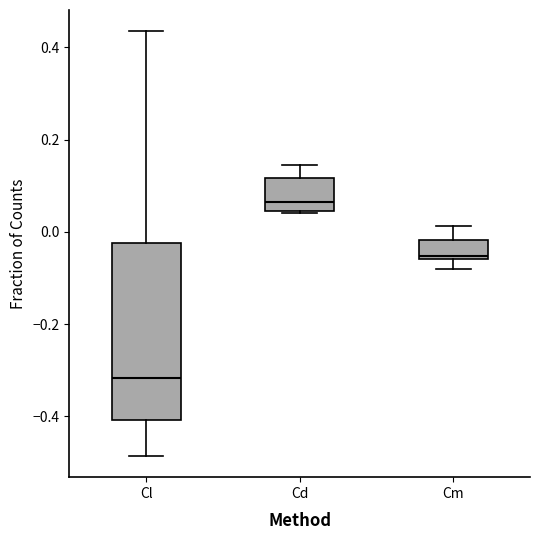

Where does the upper whisker of the box for Cm end on the y-axis? The values are not printed on the chart, so give them approximately, as read against the axis.

0.02